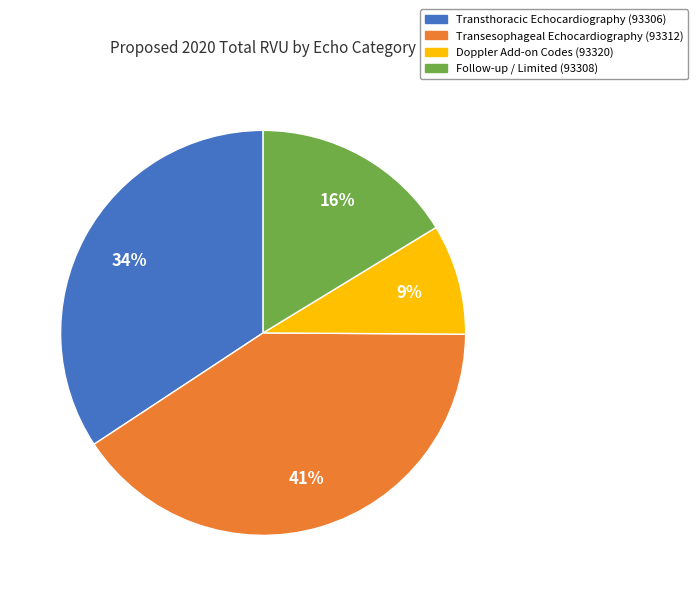

True or false: Follow-up / Limited accounts for 16% of the total.

True